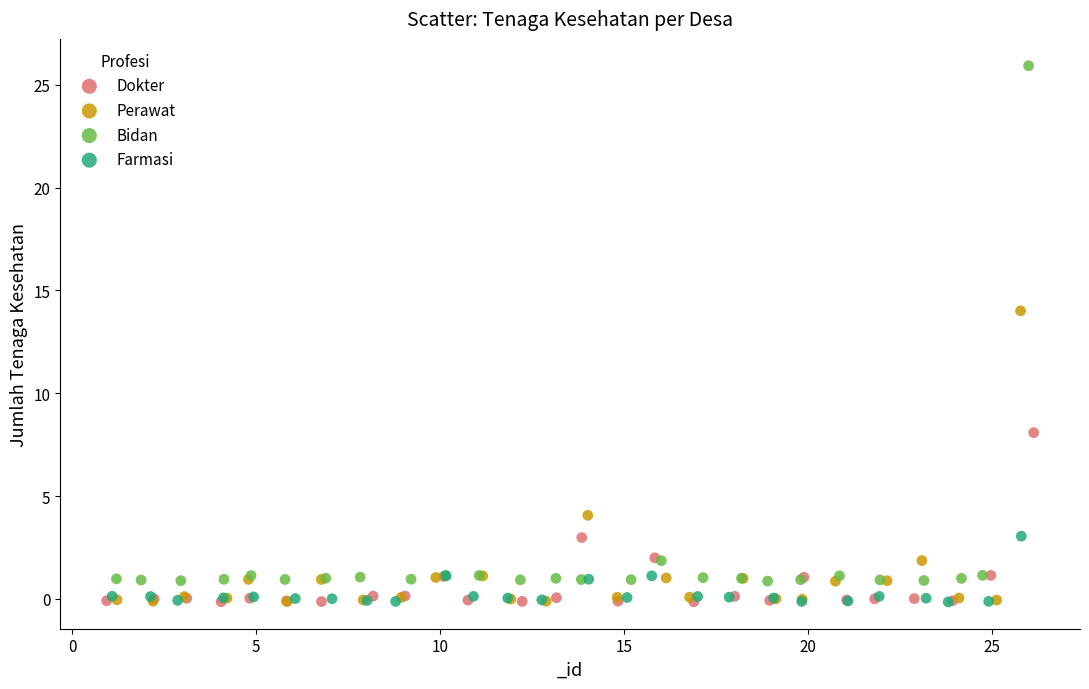

Which series reaches the maximum Y coordinate?

Bidan